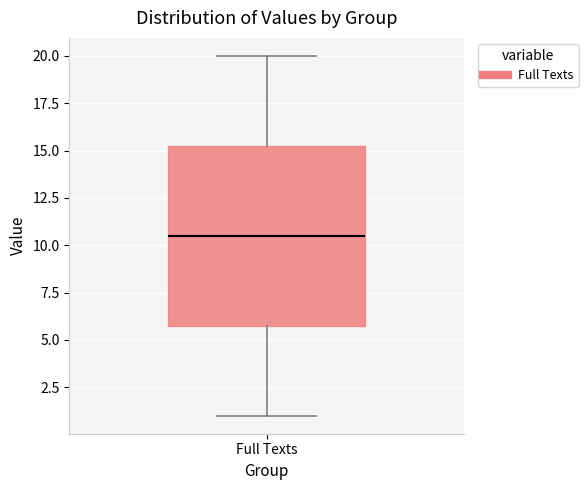

Read this box plot against the y-axis: the position of the median line, the range covered by the box, and the ends of both whiskers. The values are not printed on the chart, so give them approximately, as read against the axis.

median 10.5, box 6.0 to 15.5, whiskers 1.0 to 20.0